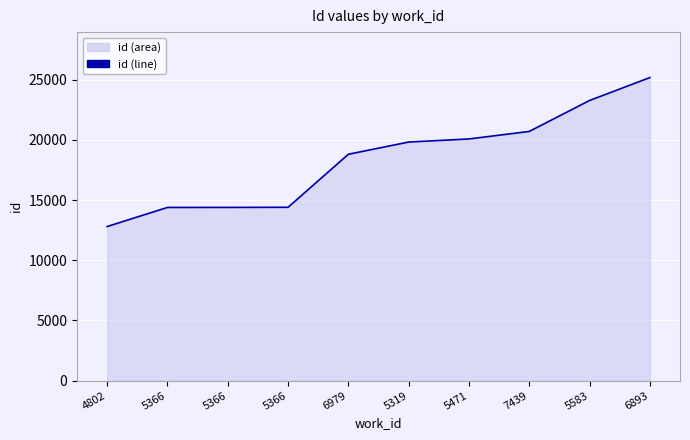

At which label does the data first exceed 19822?

5471